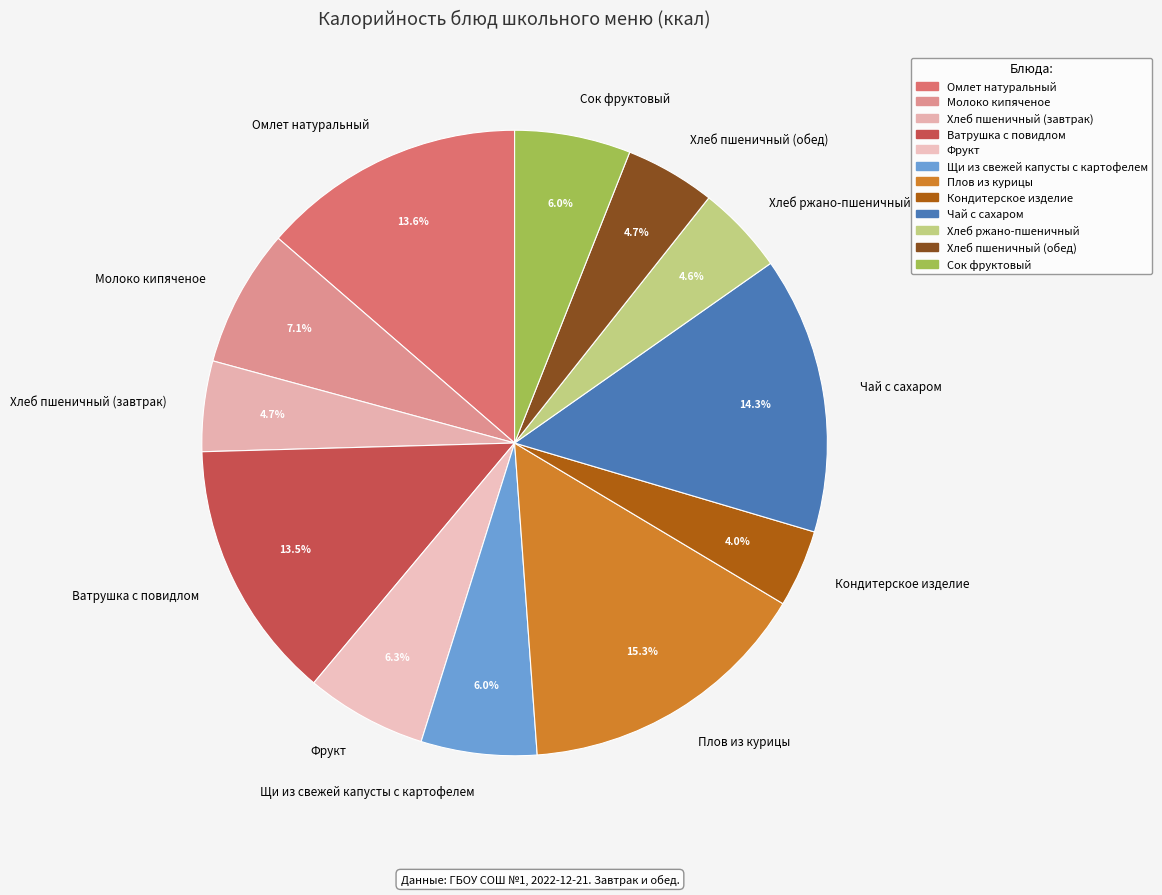

What percentage is the Щи из свежей капусты с картофелем slice, to the nearest percent?

6%